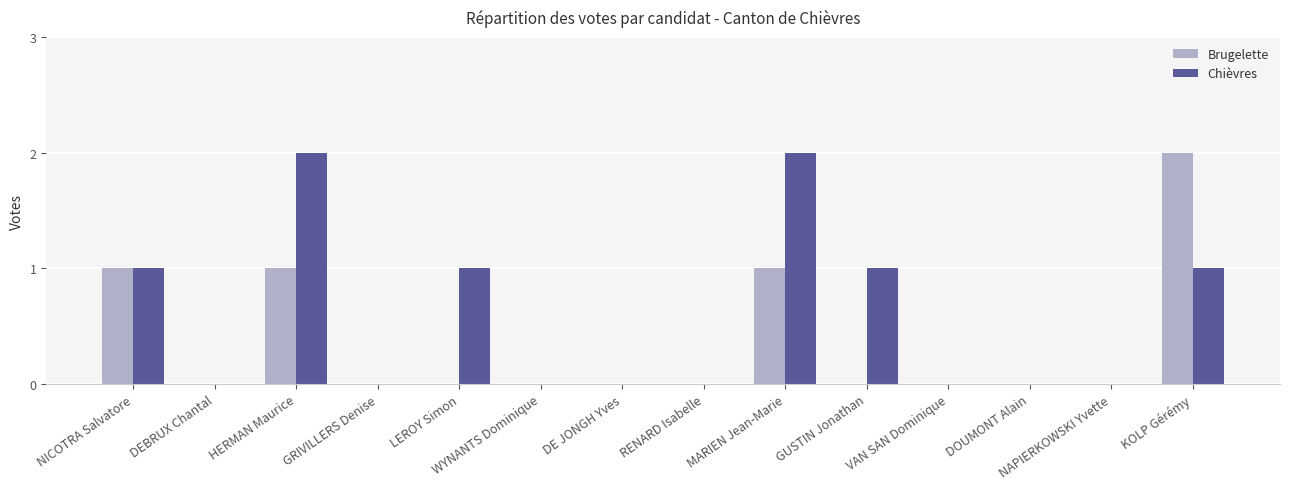

Reading right to left, what are all the values shown in this chart?

Brugelette: KOLP Gérémy=2	NAPIERKOWSKI Yvette=0	DOUMONT Alain=0	VAN SAN Dominique=0	GUSTIN Jonathan=0	MARIEN Jean-Marie=1	RENARD Isabelle=0	DE JONGH Yves=0	WYNANTS Dominique=0	LEROY Simon=0	GRIVILLERS Denise=0	HERMAN Maurice=1	DEBRUX Chantal=0	NICOTRA Salvatore=1
Chièvres: KOLP Gérémy=1	NAPIERKOWSKI Yvette=0	DOUMONT Alain=0	VAN SAN Dominique=0	GUSTIN Jonathan=1	MARIEN Jean-Marie=2	RENARD Isabelle=0	DE JONGH Yves=0	WYNANTS Dominique=0	LEROY Simon=1	GRIVILLERS Denise=0	HERMAN Maurice=2	DEBRUX Chantal=0	NICOTRA Salvatore=1